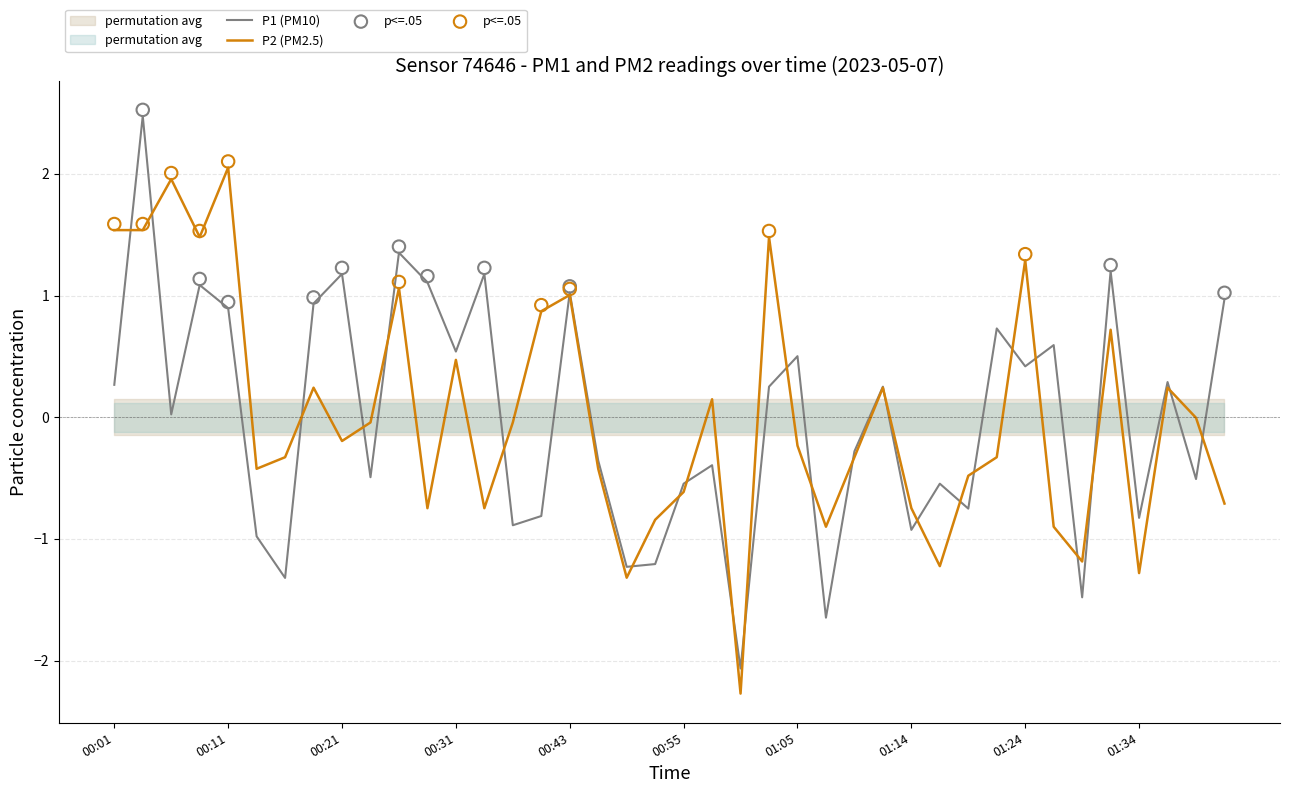

What is the minimum value for P2 (PM2.5)?

-2.3